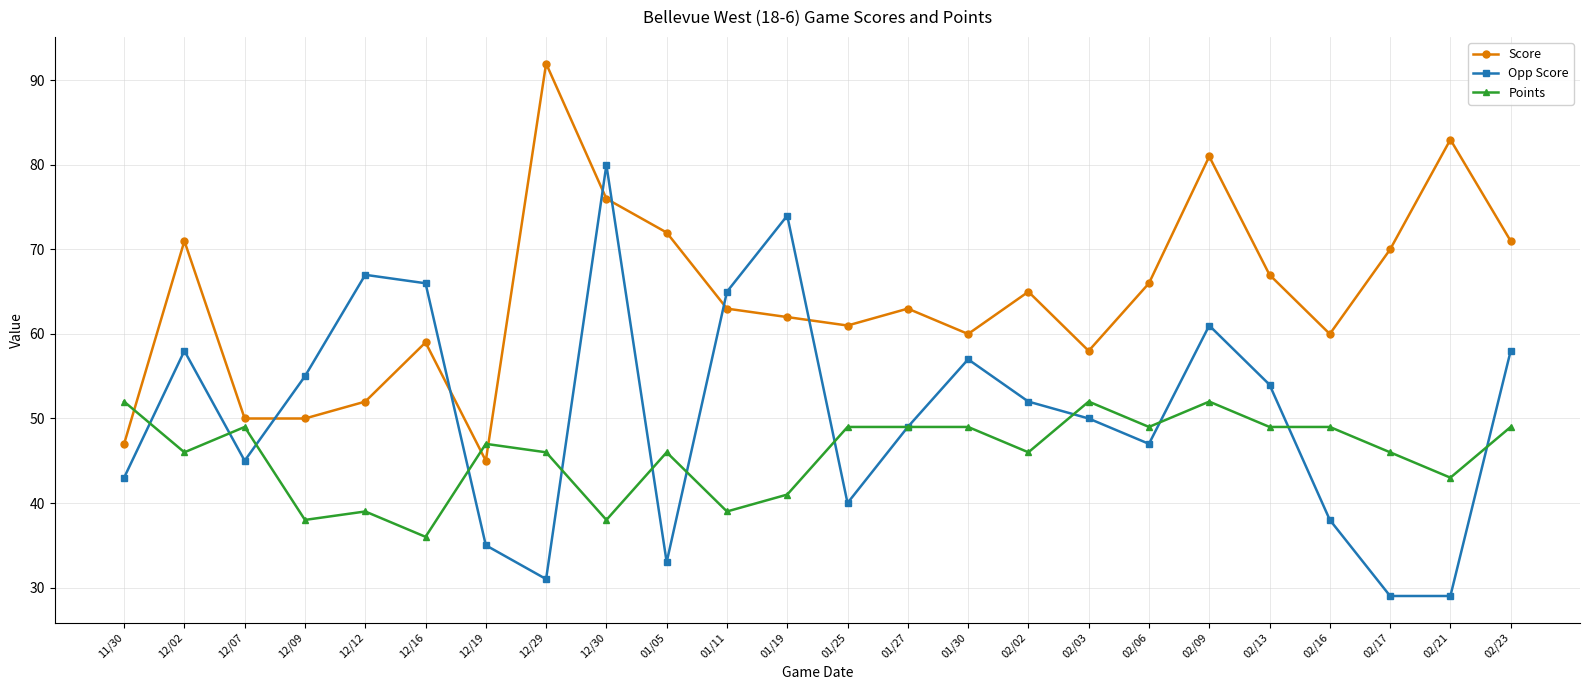

How many lines are shown in the chart?

3